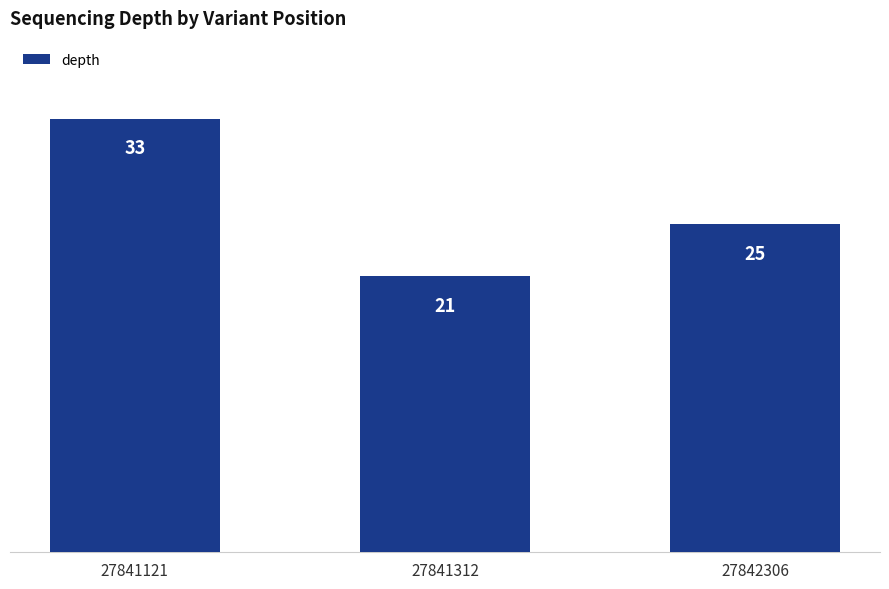

What is the ratio of the value at 27841121 to the value at 27841312?

1.6